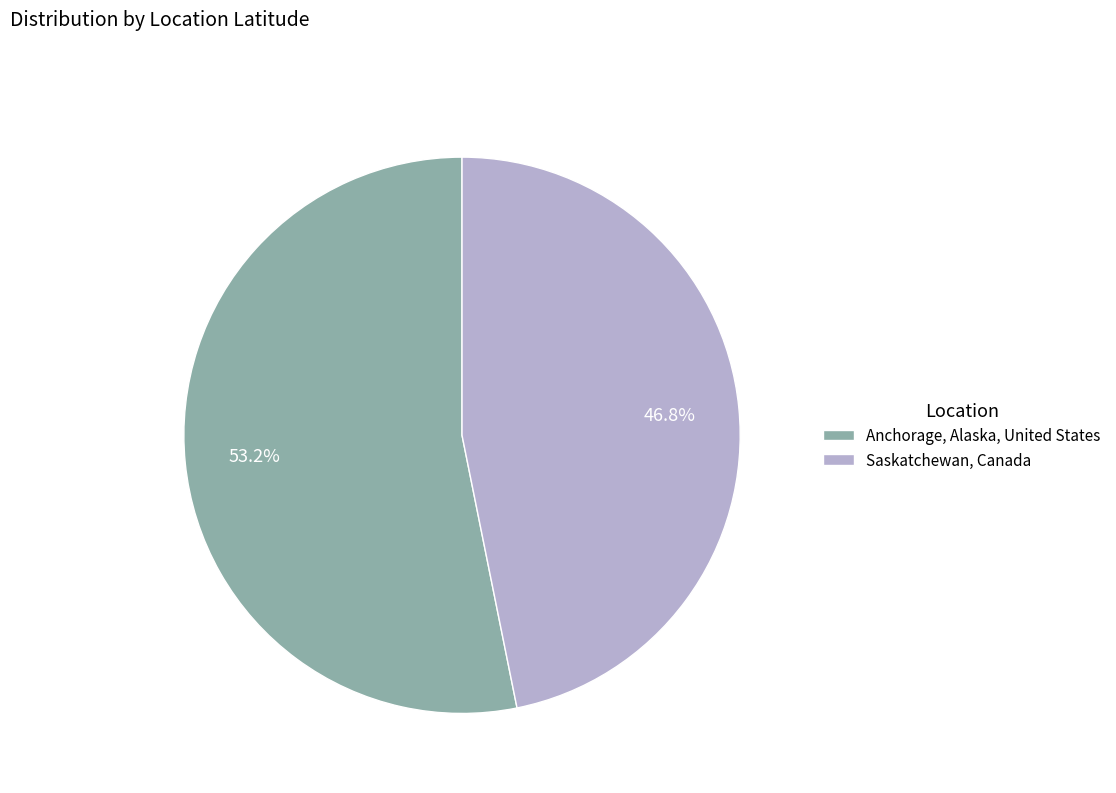

Is it true that Anchorage, Alaska, United States is 53% of the pie?

True